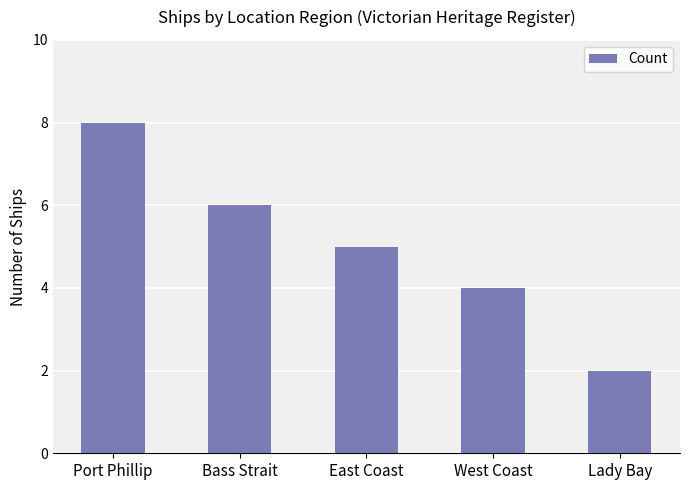

Reading right to left, transcribe all the data shown in this chart.

2	4	5	6	8